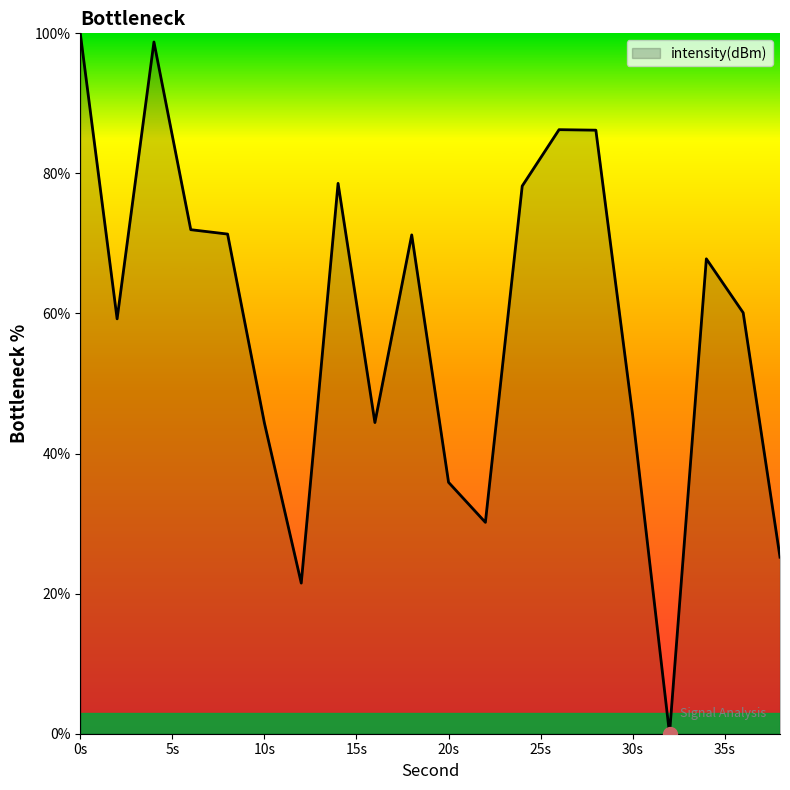

What is the difference between the maximum and minimum values?

100.0